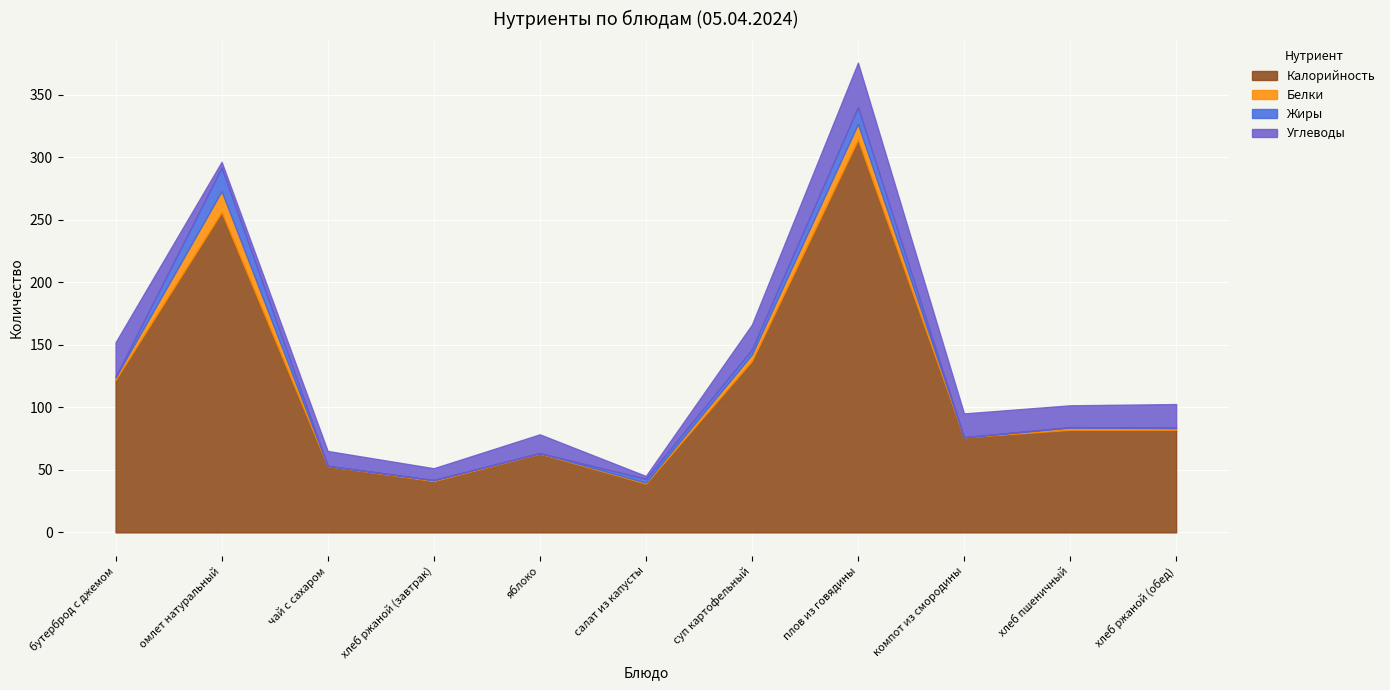

How many lines are shown in the chart?

4